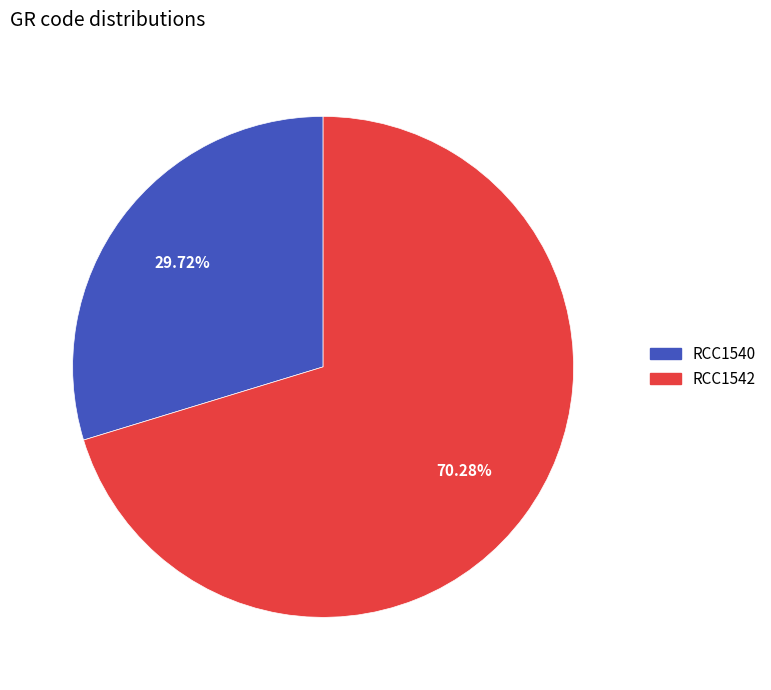

To the nearest percent, what is the combined percentage of RCC1540 and RCC1542?

100%